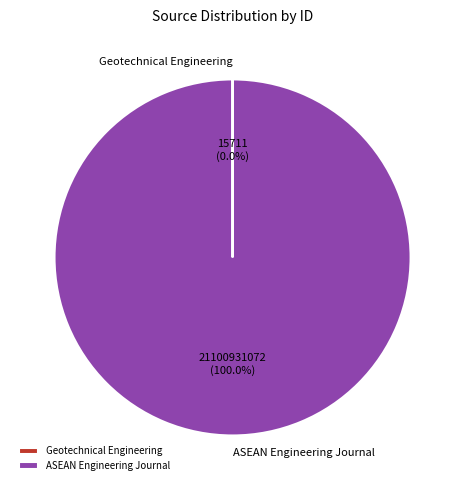

What is the majority slice?

ASEAN Engineering Journal